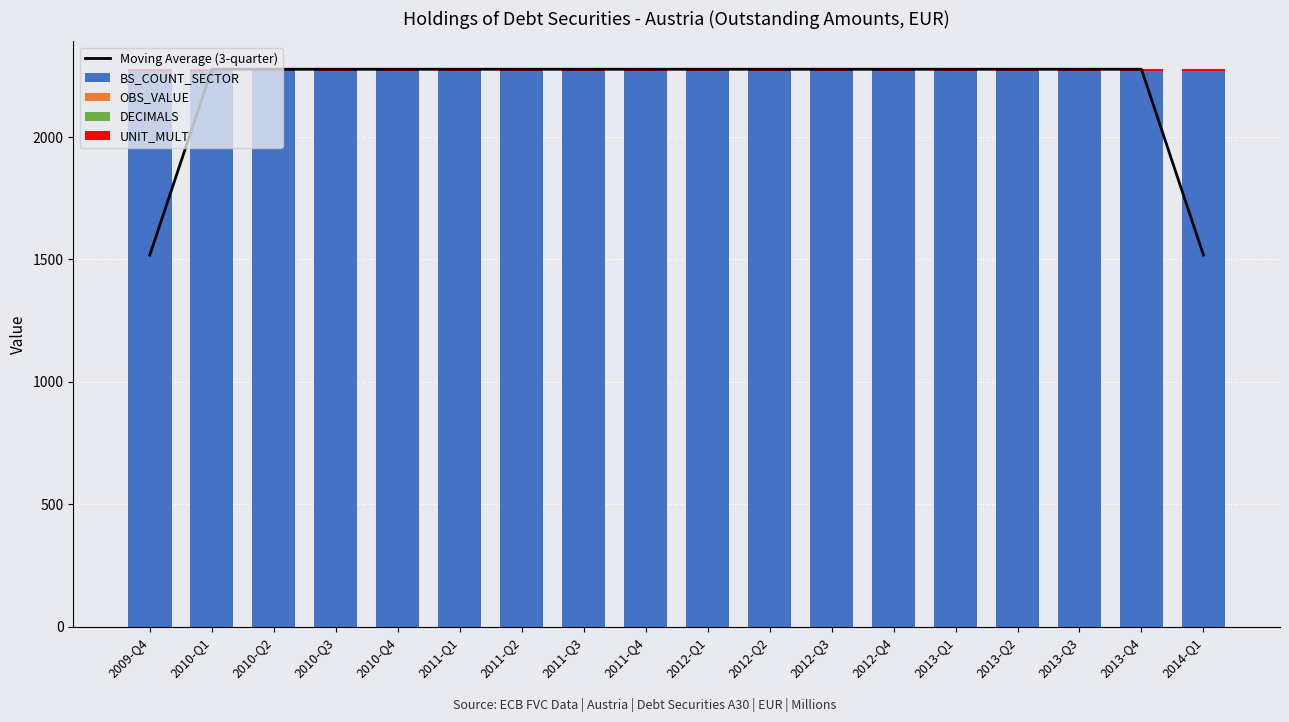

List the series in order of their peak value, highest first.

Moving Average (3-quarter), BS_COUNT_SECTOR, UNIT_MULT, OBS_VALUE, DECIMALS